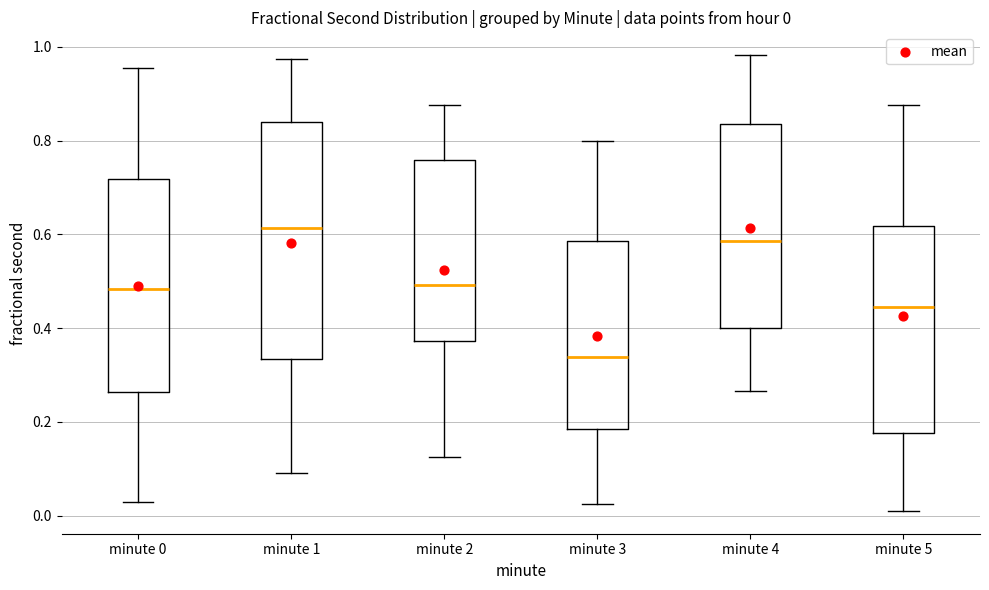

Which box's median line is the highest?

minute 1